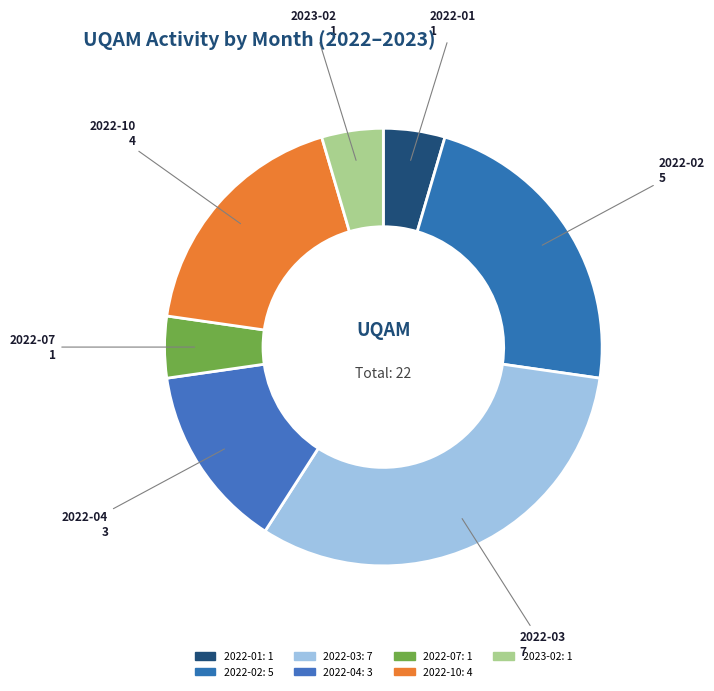

The 2022-10 slice represents 18% of the pie. True or false?

True